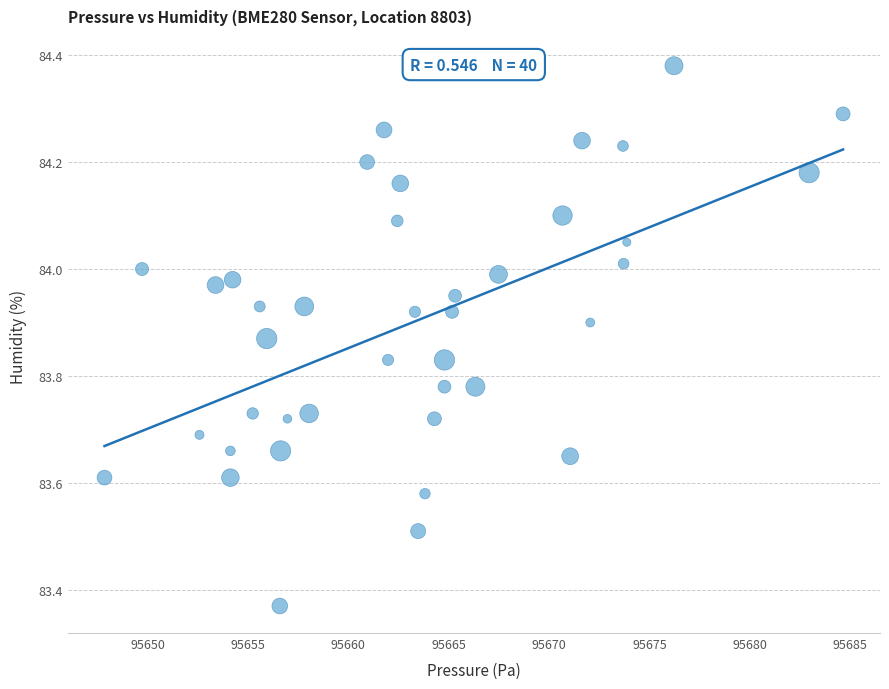

What is the range of Y values (max minus min)?

1.0